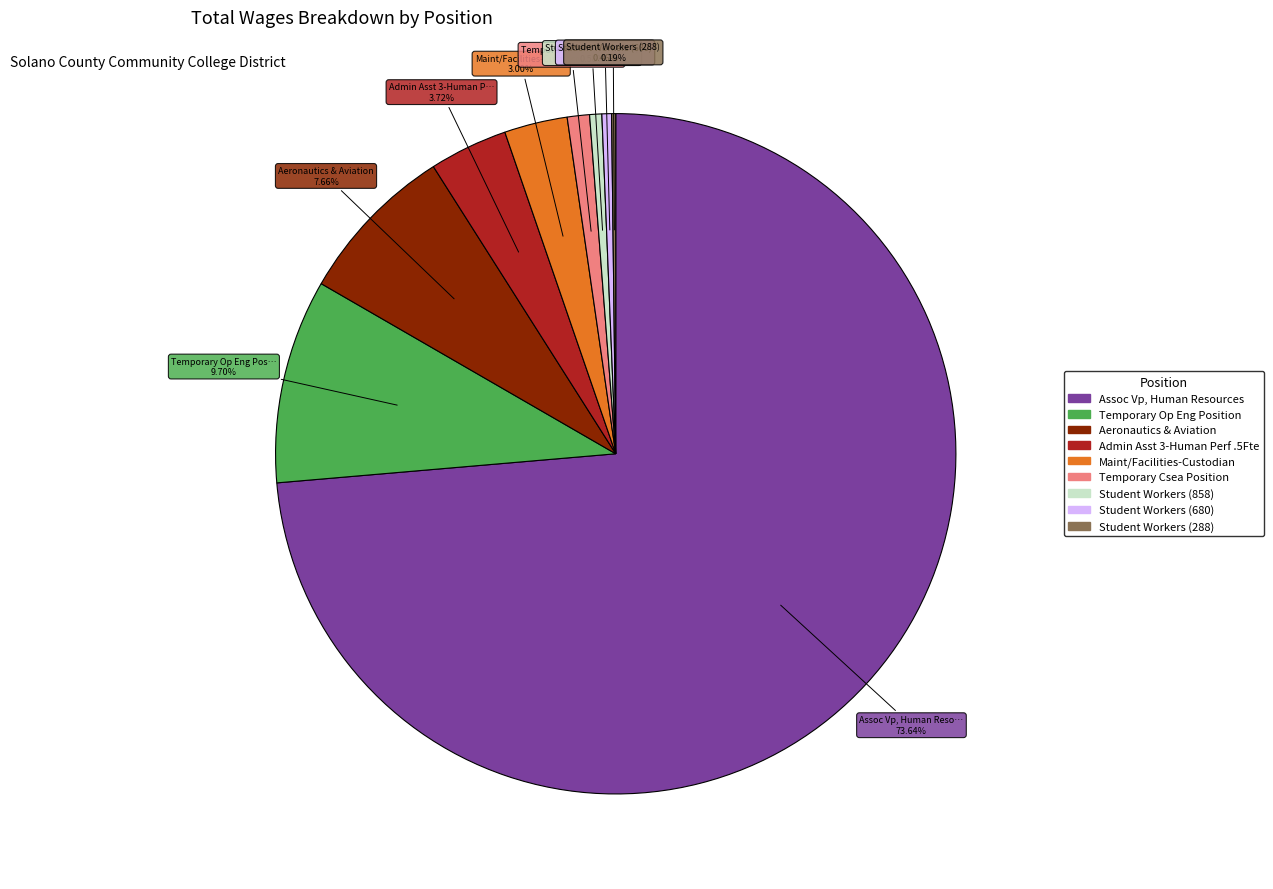

To the nearest percent, what is the difference between the largest and smallest slice percentages?

73%